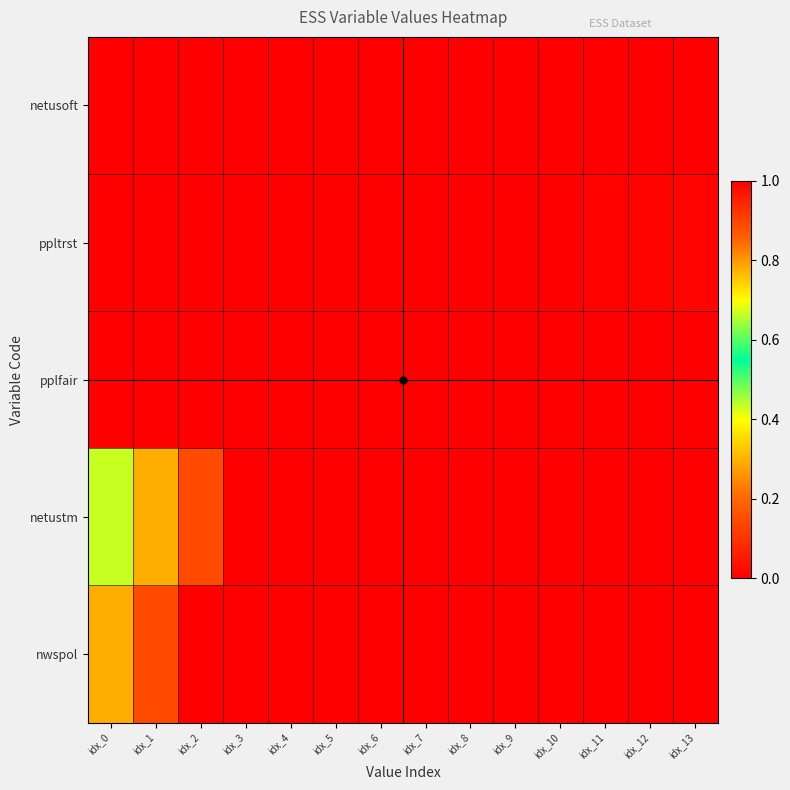

How many data points does each series have?

14